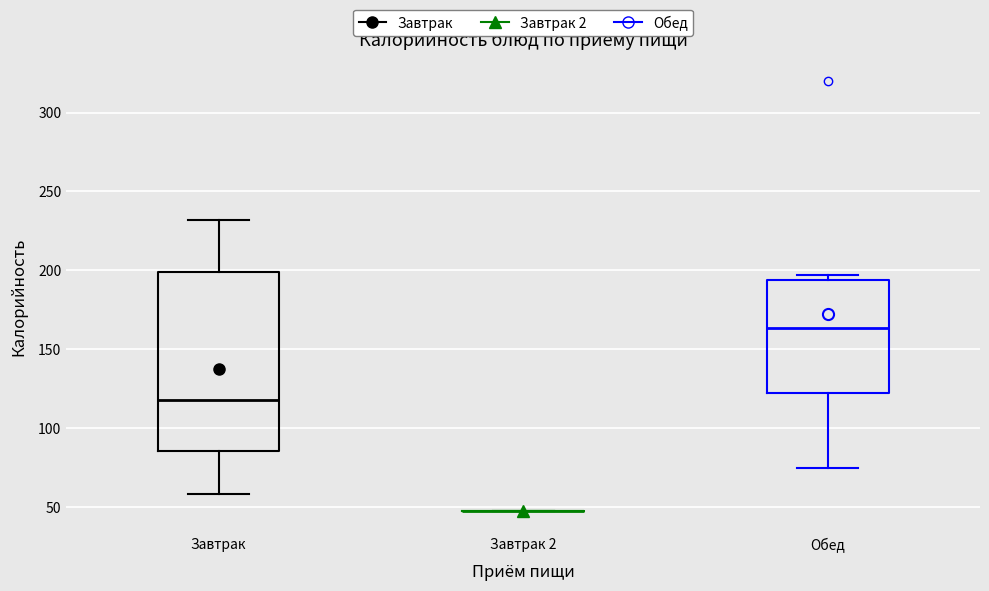

Which box is the tallest, from its lower edge to its upper edge?

Завтрак